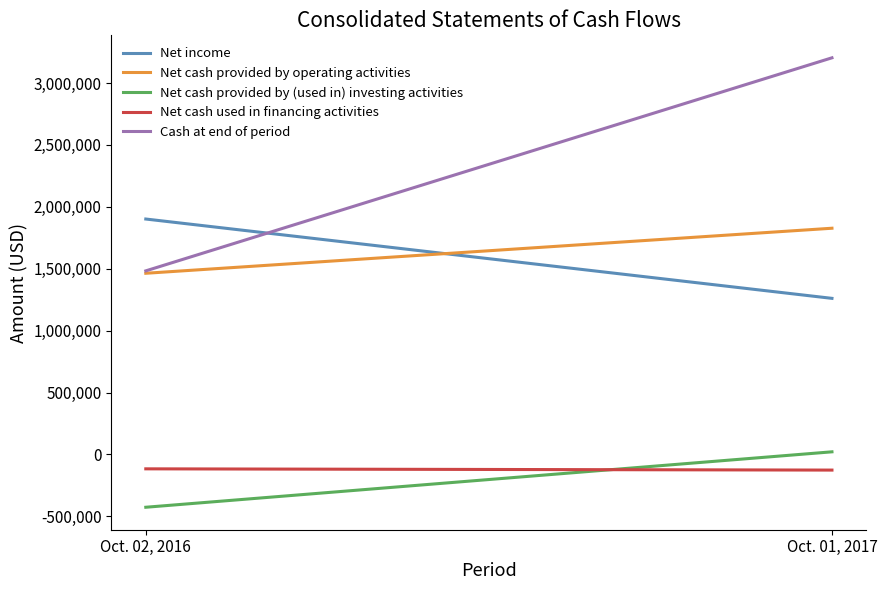

What is the sum of all Net cash provided by operating activities values?

3290520